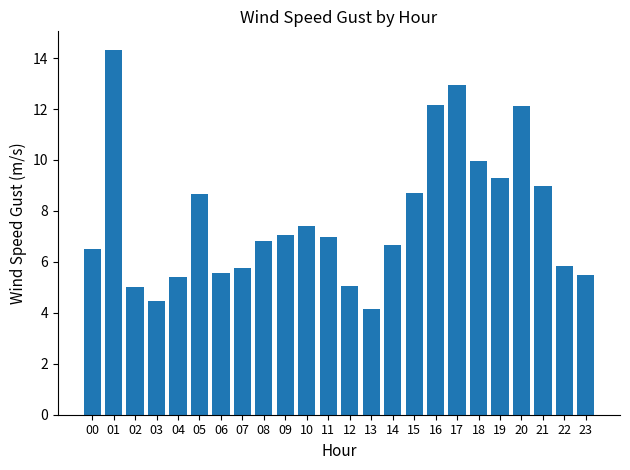

Where does the data first go above 6?

00